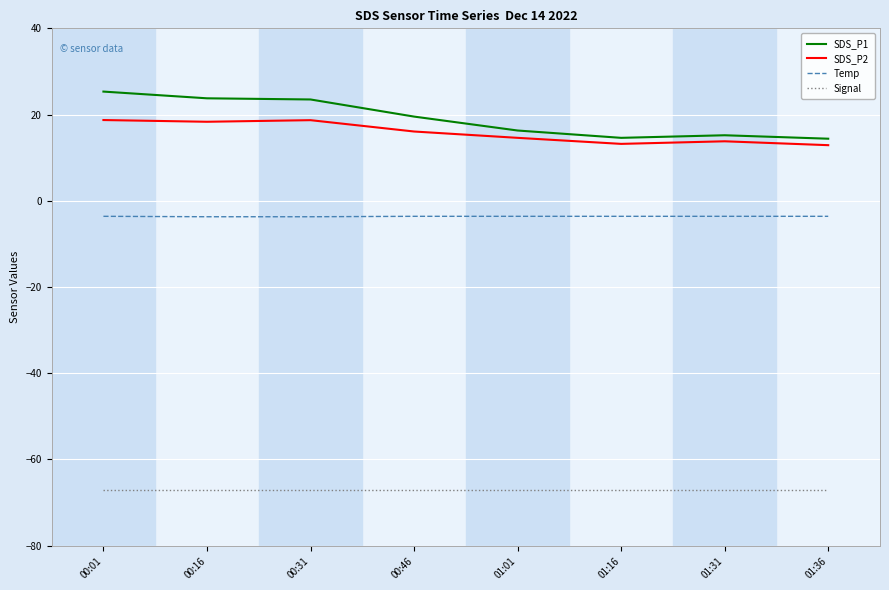

What position from the left is 01:36?

8